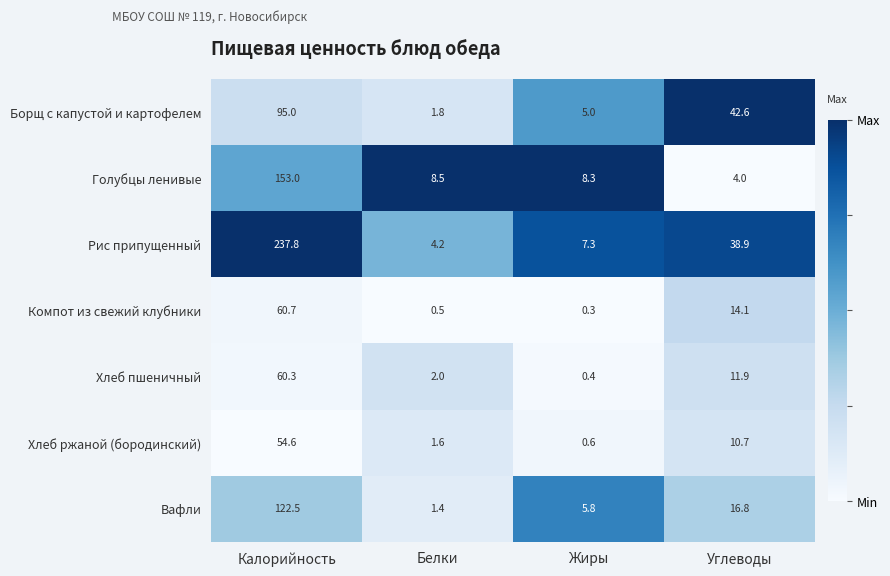

The Компот из свежий клубники series shows 60.7 at Калорийность. True or false?

True